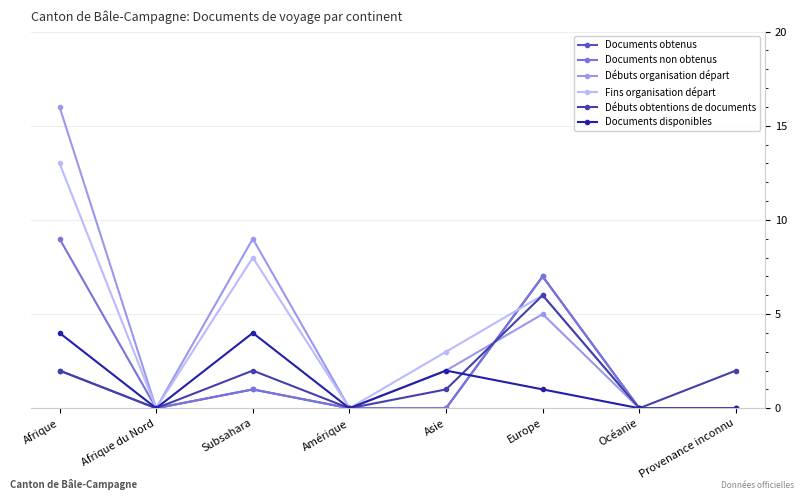

The value of Fins organisation départ at Asie is 3. True or false?

True